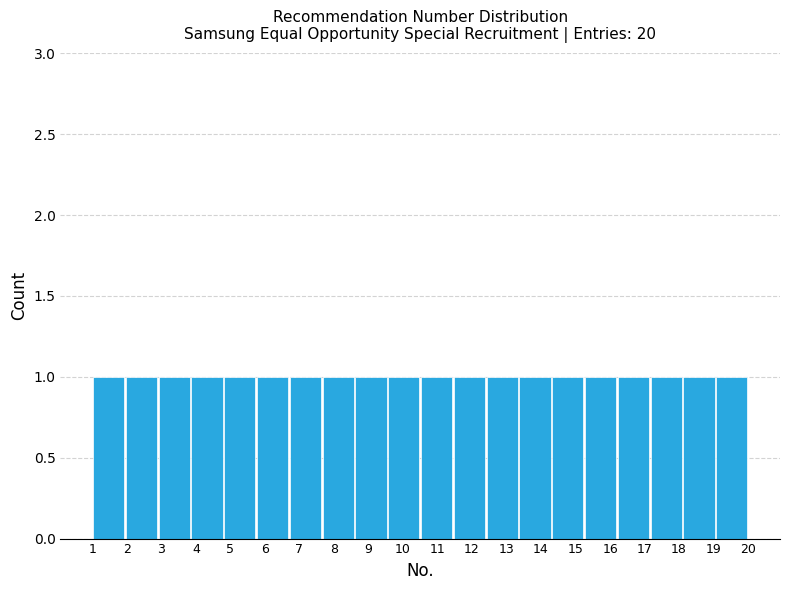

Reading left to right, transcribe this chart: for each bar, give the range it covers on the x-axis and its height. Neither the bar edges nor the heights are printed on the chart, so give them approximately, as read against the axes.

1.00 to 1.95: 1
1.95 to 2.90: 1
2.90 to 3.85: 1
3.85 to 4.80: 1
4.80 to 5.75: 1
5.75 to 6.70: 1
6.70 to 7.65: 1
7.65 to 8.60: 1
8.60 to 9.55: 1
9.55 to 10.50: 1
10.50 to 11.45: 1
11.45 to 12.40: 1
12.40 to 13.35: 1
13.35 to 14.30: 1
14.30 to 15.25: 1
15.25 to 16.20: 1
16.20 to 17.15: 1
17.15 to 18.10: 1
18.10 to 19.05: 1
19.05 to 20.00: 1